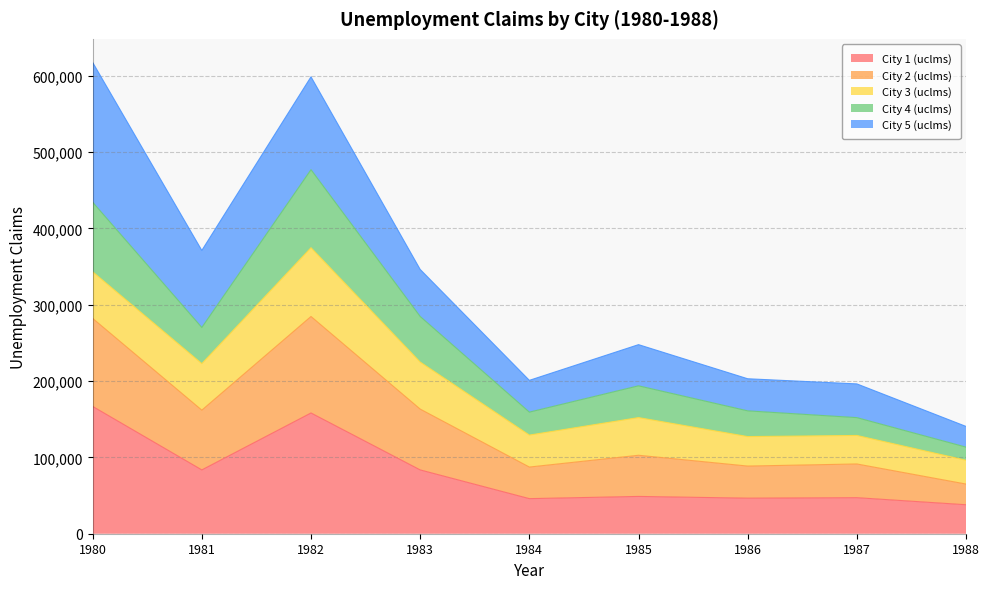

How many interior local peaks does the City 1 (uclms) series have?

3